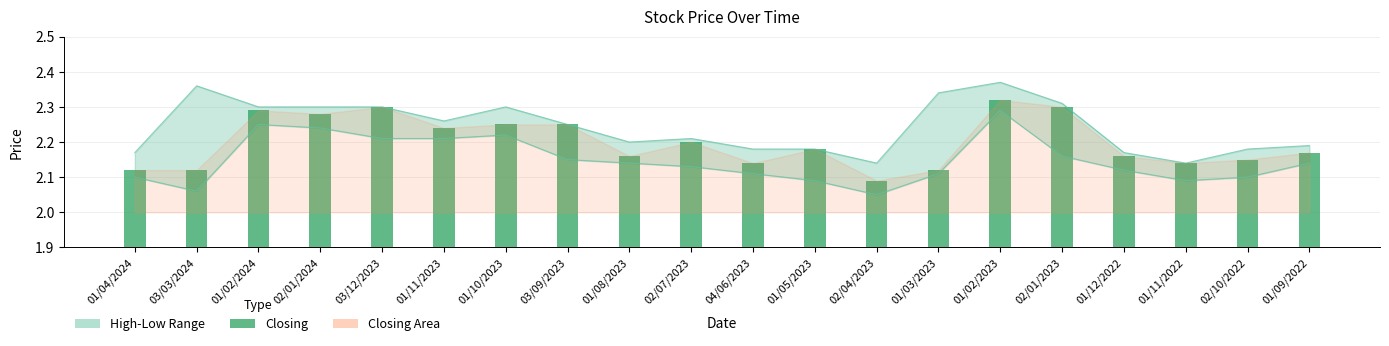

Reading left to right, transcribe all the data shown in this chart.

2.1	2.1	2.3	2.3	2.3	2.2	2.2	2.2	2.2	2.2	2.1	2.2	2.1	2.1	2.3	2.3	2.2	2.1	2.1	2.2